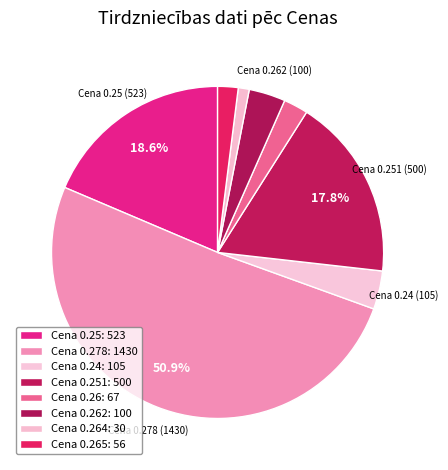

Count the number of slices in the pie.

8